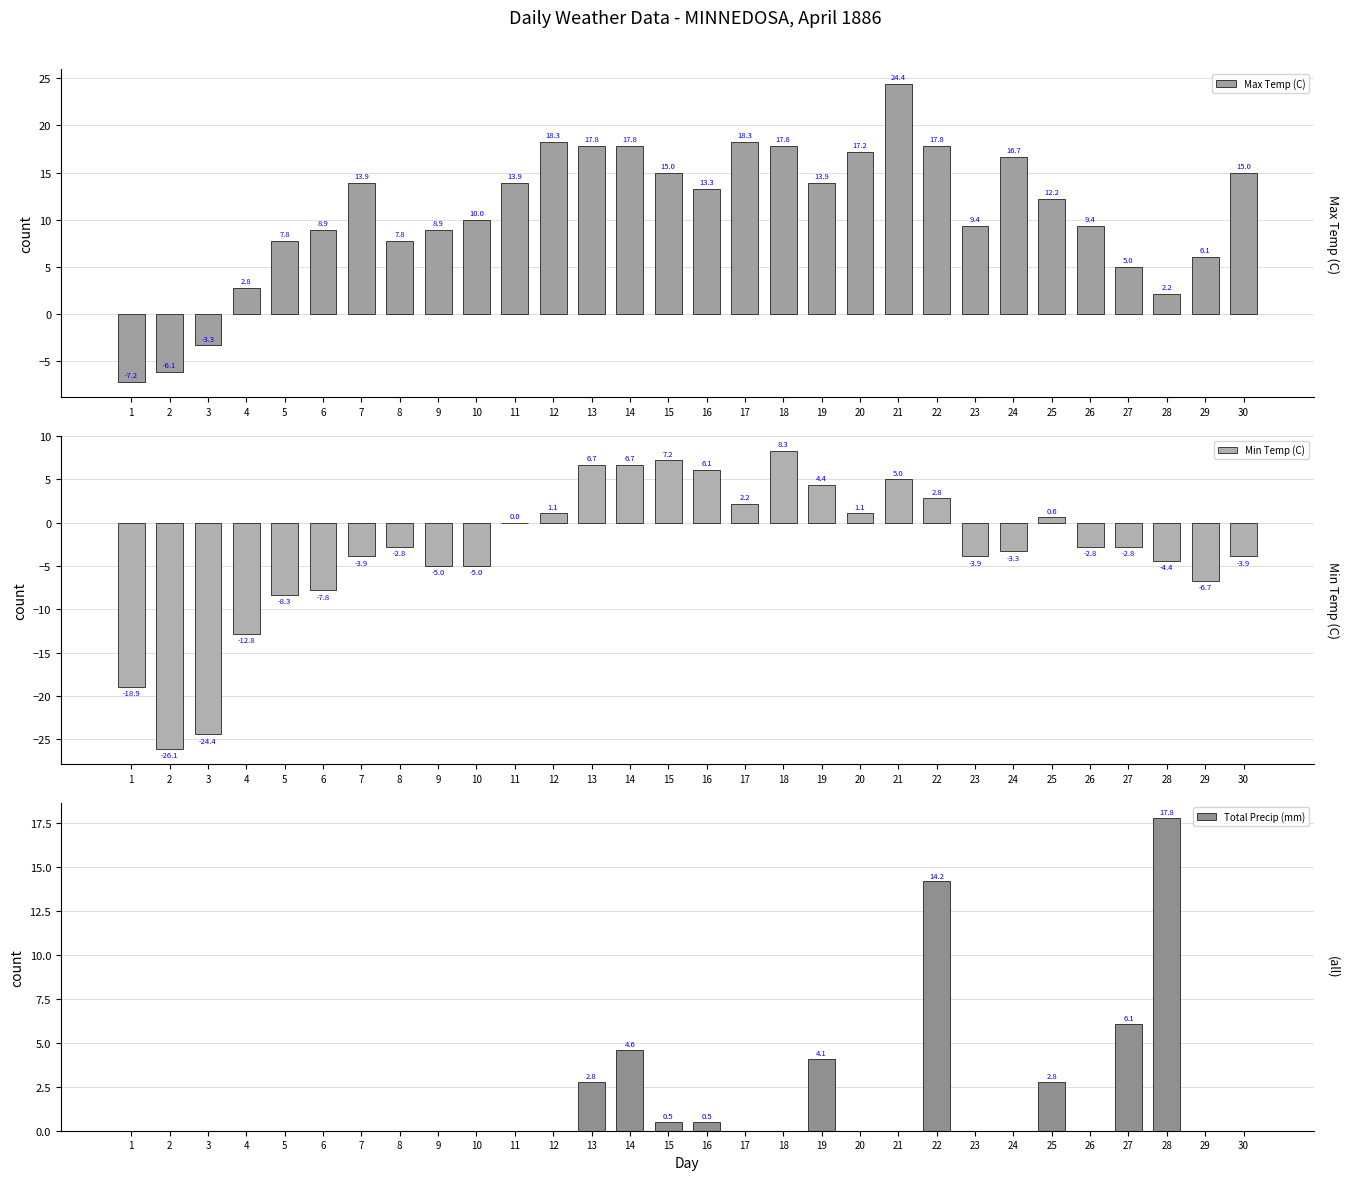

Which series changed the most between 2 and 16?

Min Temp (C)